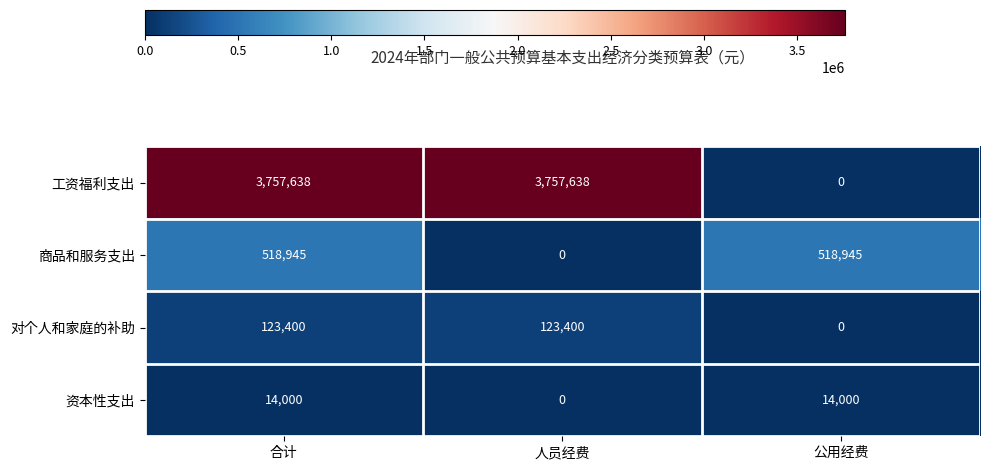

Reading left to right, what are all the values shown in this chart?

工资福利支出: 合计=3757638	人员经费=3757638	公用经费=0
商品和服务支出: 合计=518945	人员经费=0	公用经费=518945
对个人和家庭的补助: 合计=123400	人员经费=123400	公用经费=0
资本性支出: 合计=14000	人员经费=0	公用经费=14000